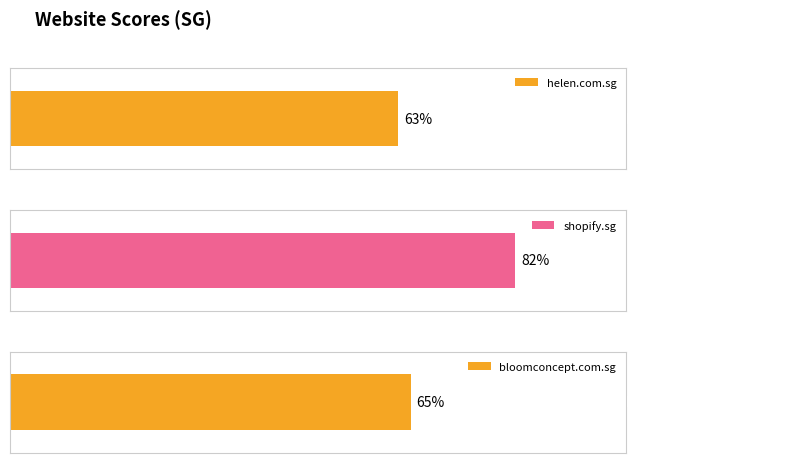

Reading right to left, list all the values displayed in this chart.

bloomconcept.com.sg=65	shopify.sg=82	helen.com.sg=63